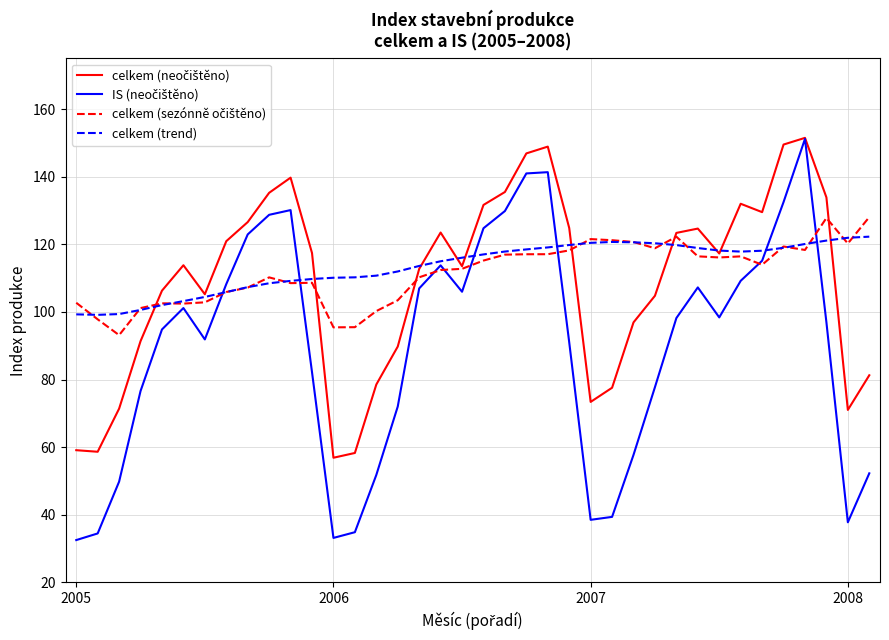

What is the maximum value shown in the chart?

151.5